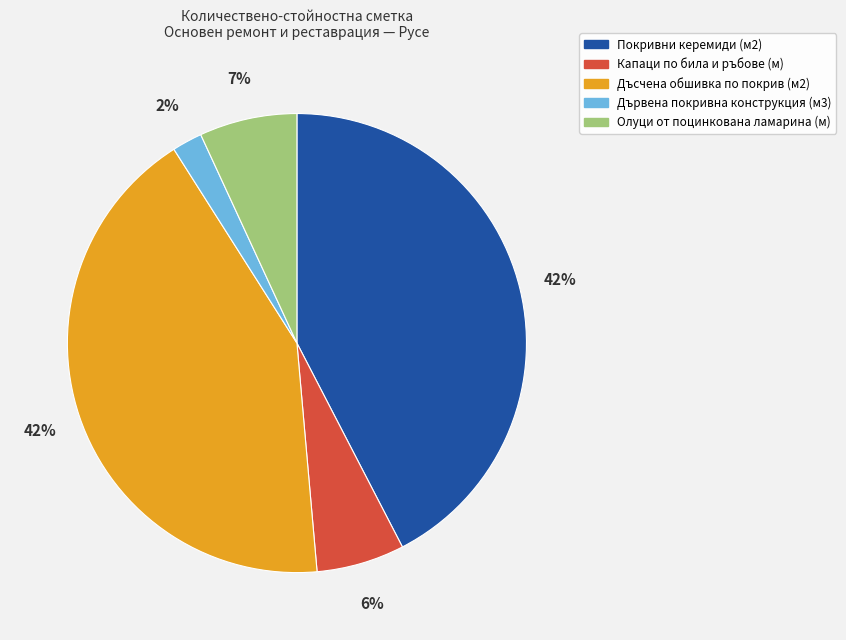

Combined, do Дъсчена обшивка по покрив (м2) and Дървена покривна конструкция (м3) account for over 50%?

No